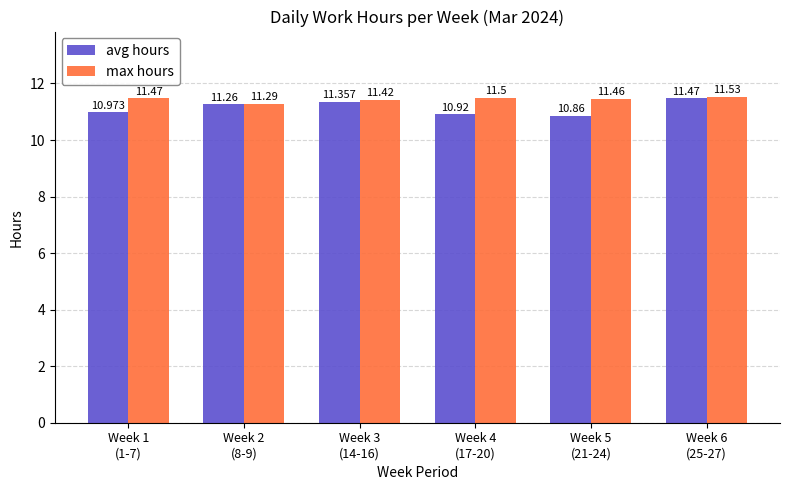

What is the label of the 6th bar from the left?

Week 6
(25-27)